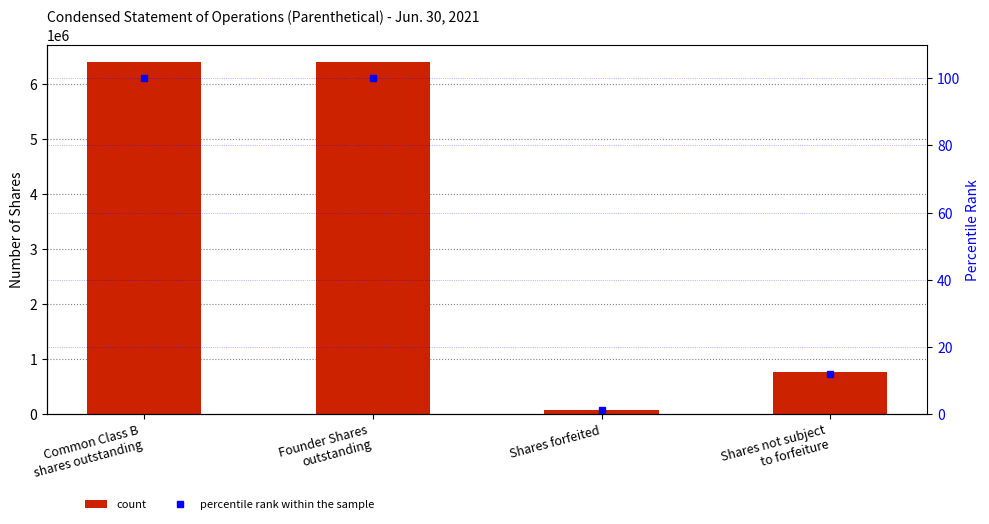

How many data points does each series have?

4